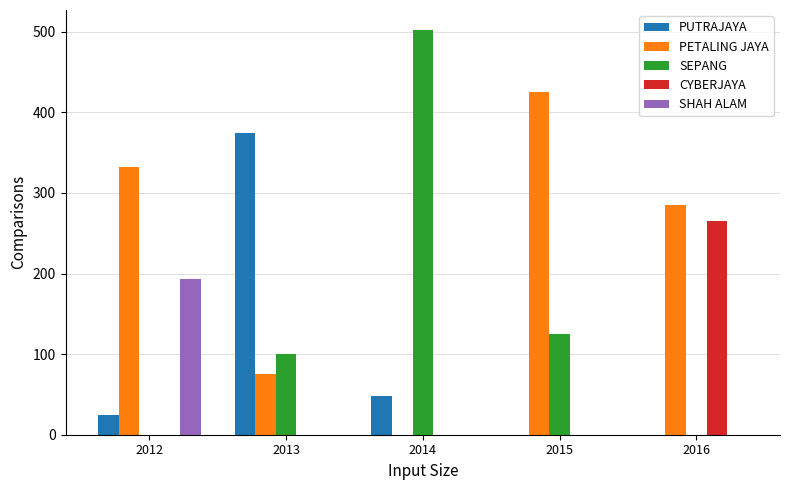

What is the greatest value displayed?

502